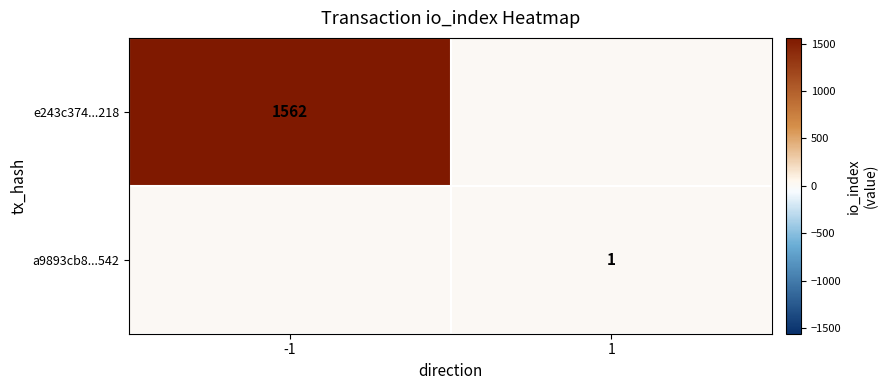

The value of e243c374...218 at -1 is 364. True or false?

False